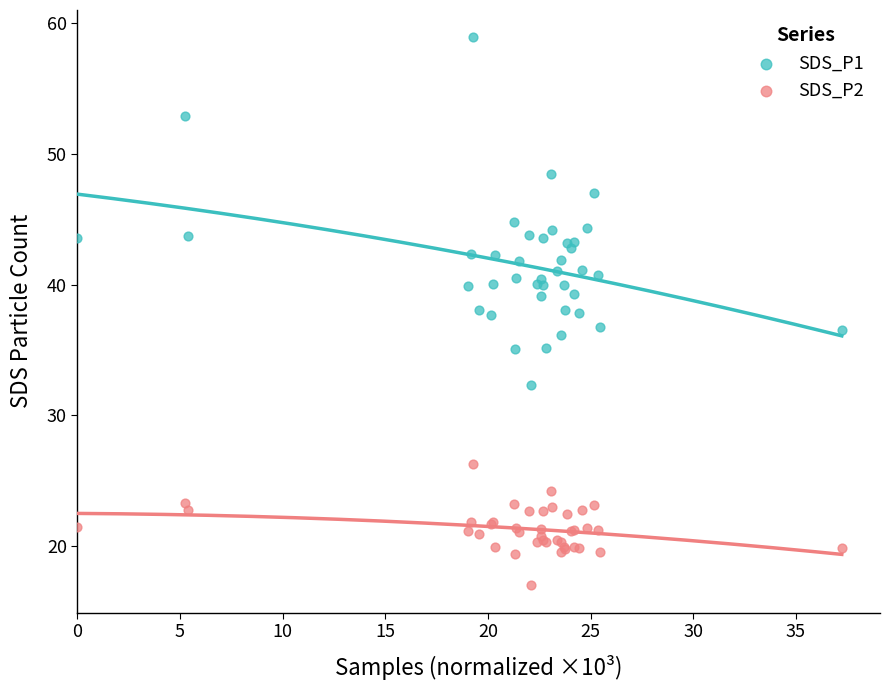

Which series has the widest spread of Y values?

SDS_P1